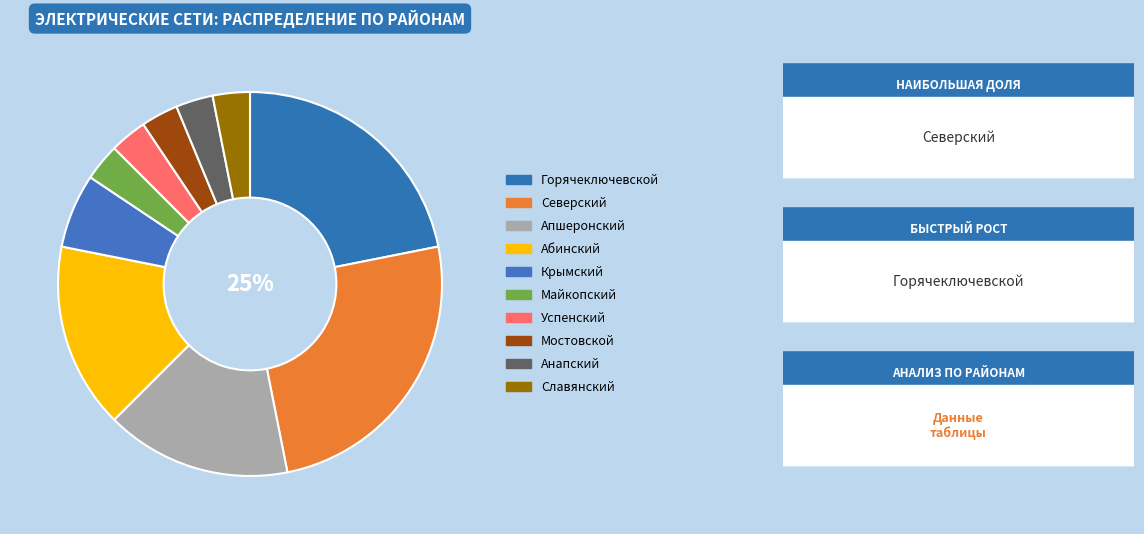

What is the largest slice in the pie chart?

Северский